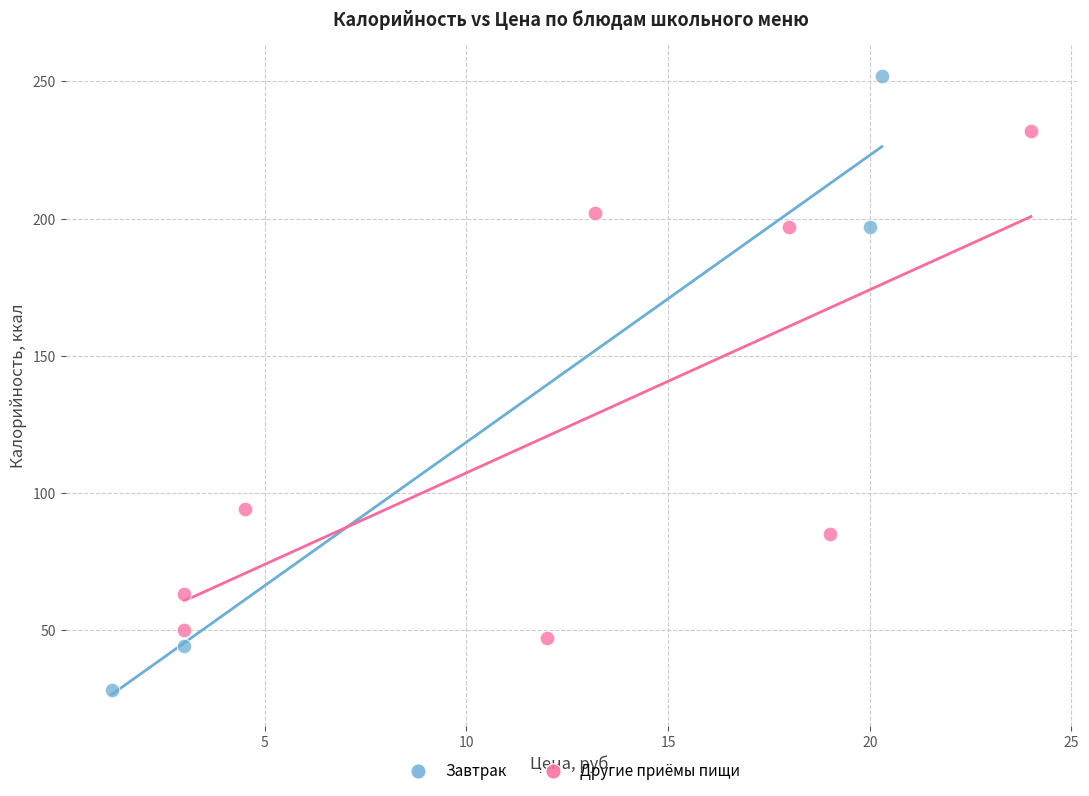

What are all the series names shown in the legend?

Завтрак, Другие приёмы пищи